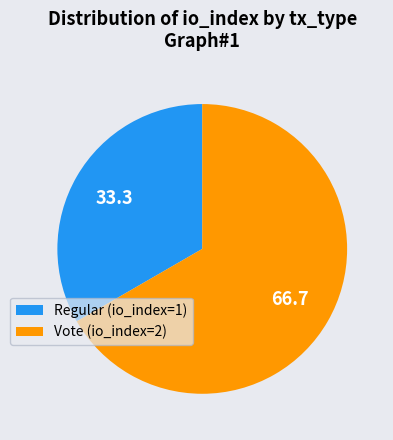

Count the number of slices in the pie.

2